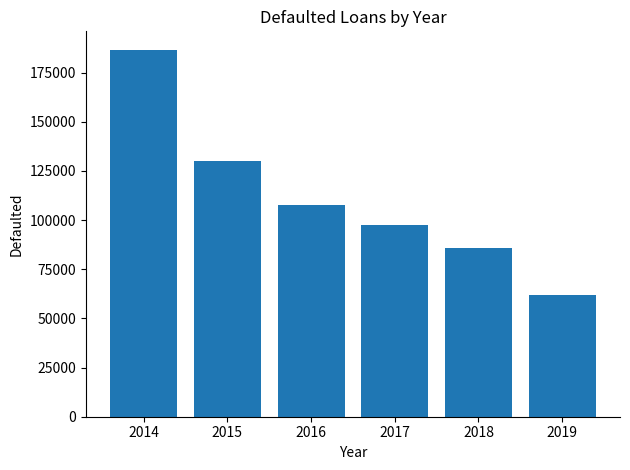

Approximately how many times larger is the value at 2015 compared to 2017?

1.3